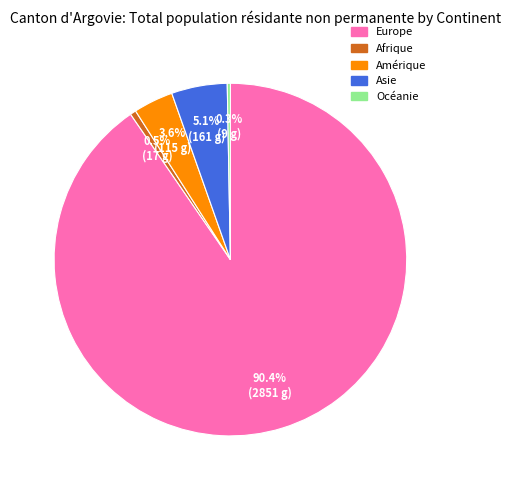

To the nearest percent, what is the difference between the largest and smallest slice percentages?

90%